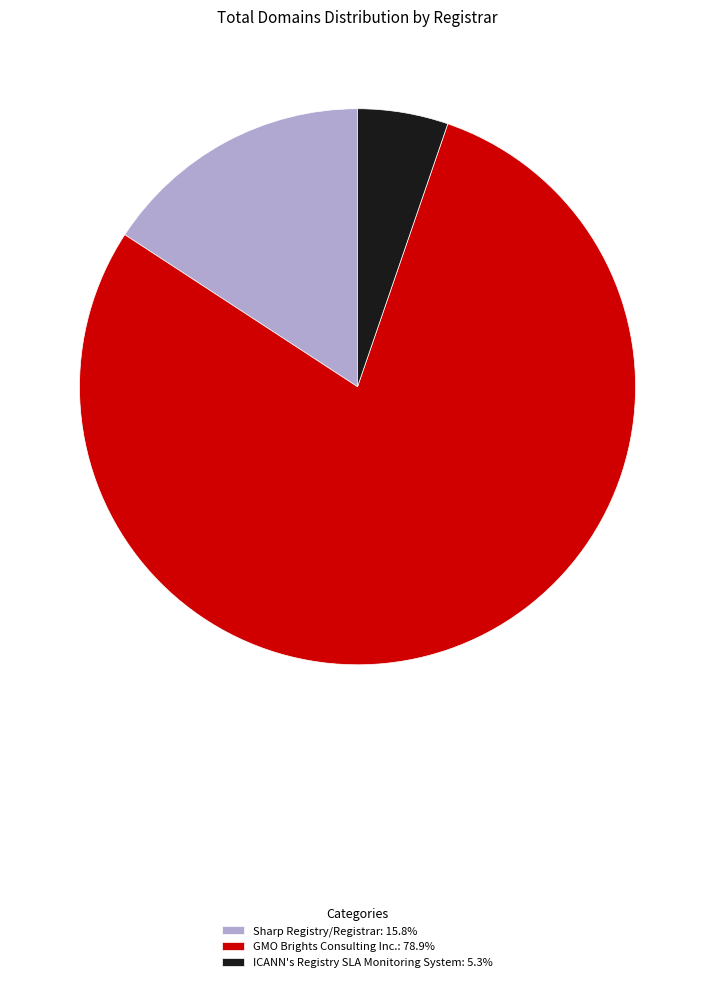

Which slice is the largest?

GMO Brights Consulting Inc.